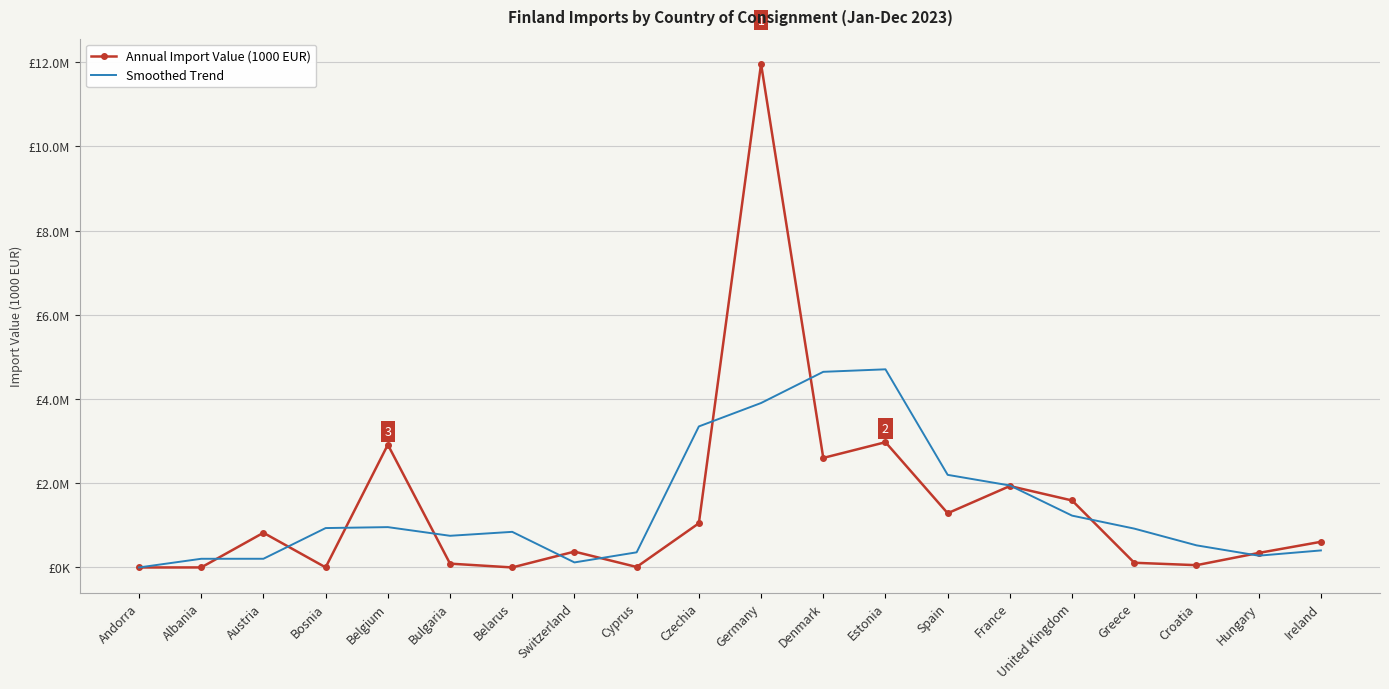

What is the label of the 10th point from the right?

Germany